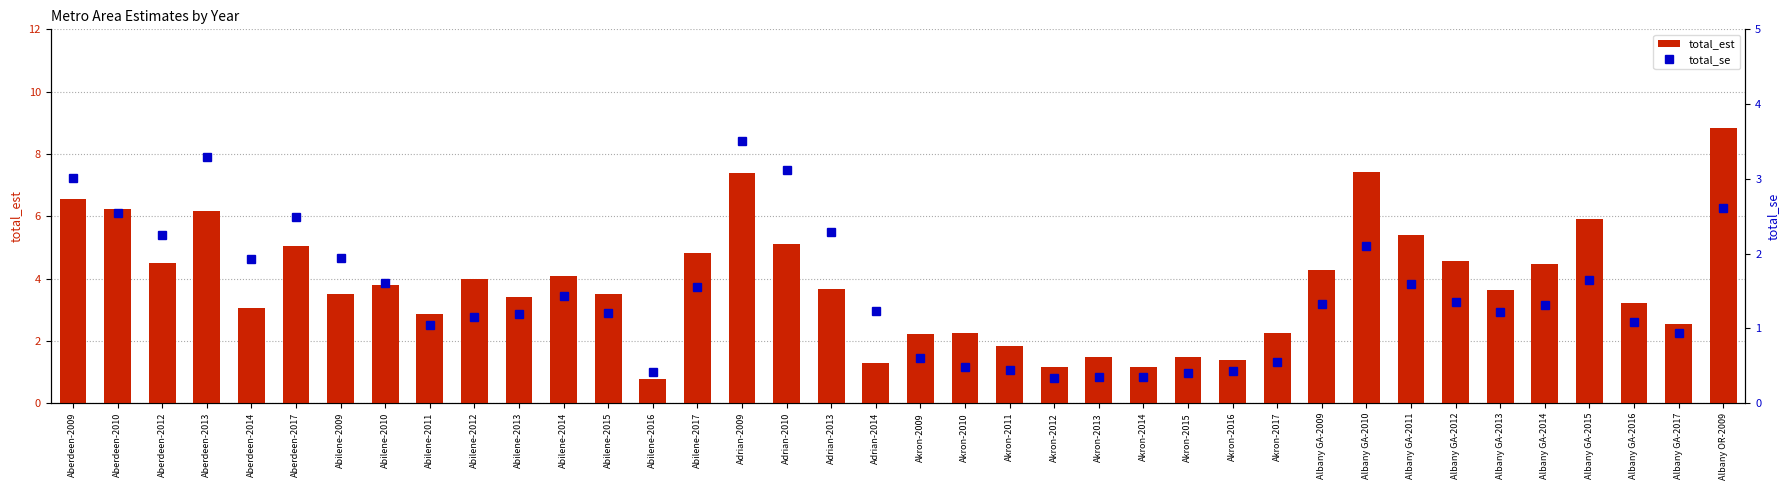

Which series has the widest spread of values?

total_est